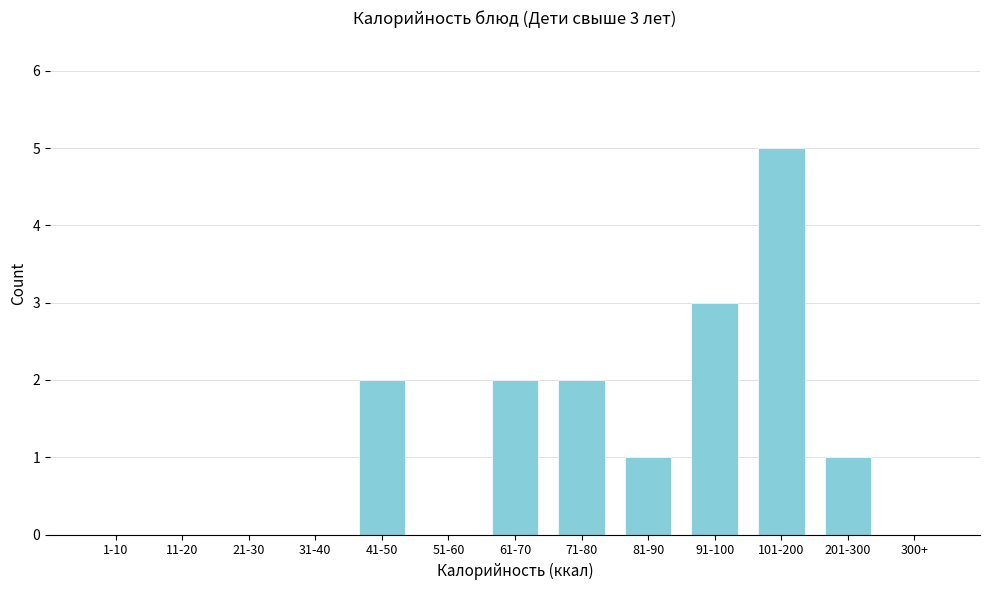

Reading left to right, extract all data points from this chart.

1-10=0	11-20=0	21-30=0	31-40=0	41-50=2	51-60=0	61-70=2	71-80=2	81-90=1	91-100=3	101-200=5	201-300=1	300+=0